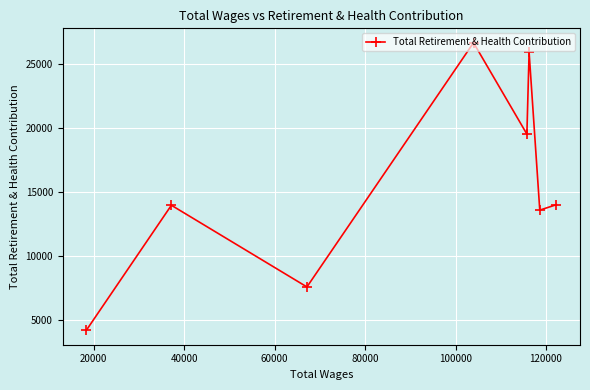

What is the difference between the maximum and minimum values?

22513